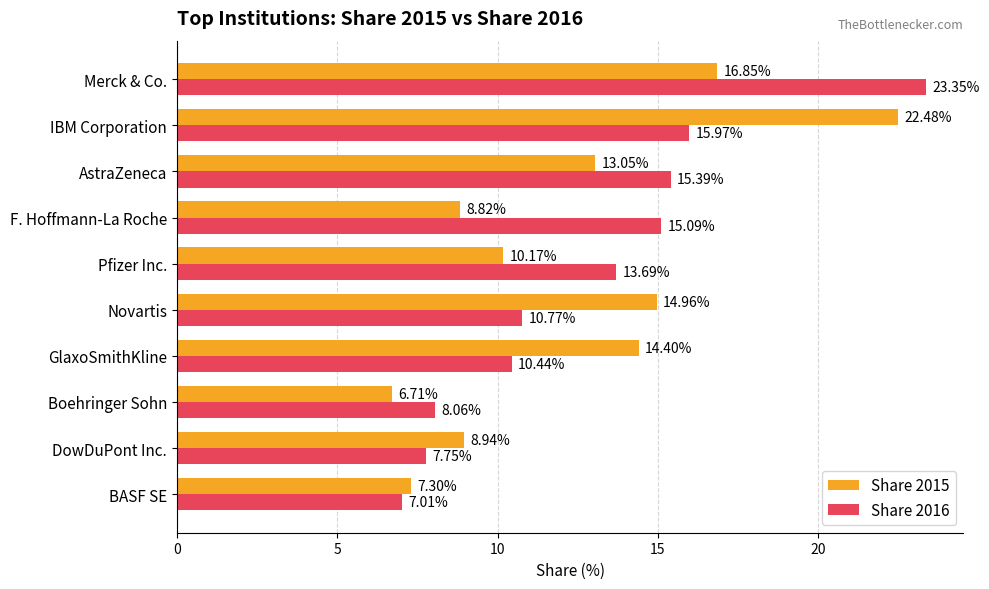

Which series has the largest total across all categories?

Share 2016